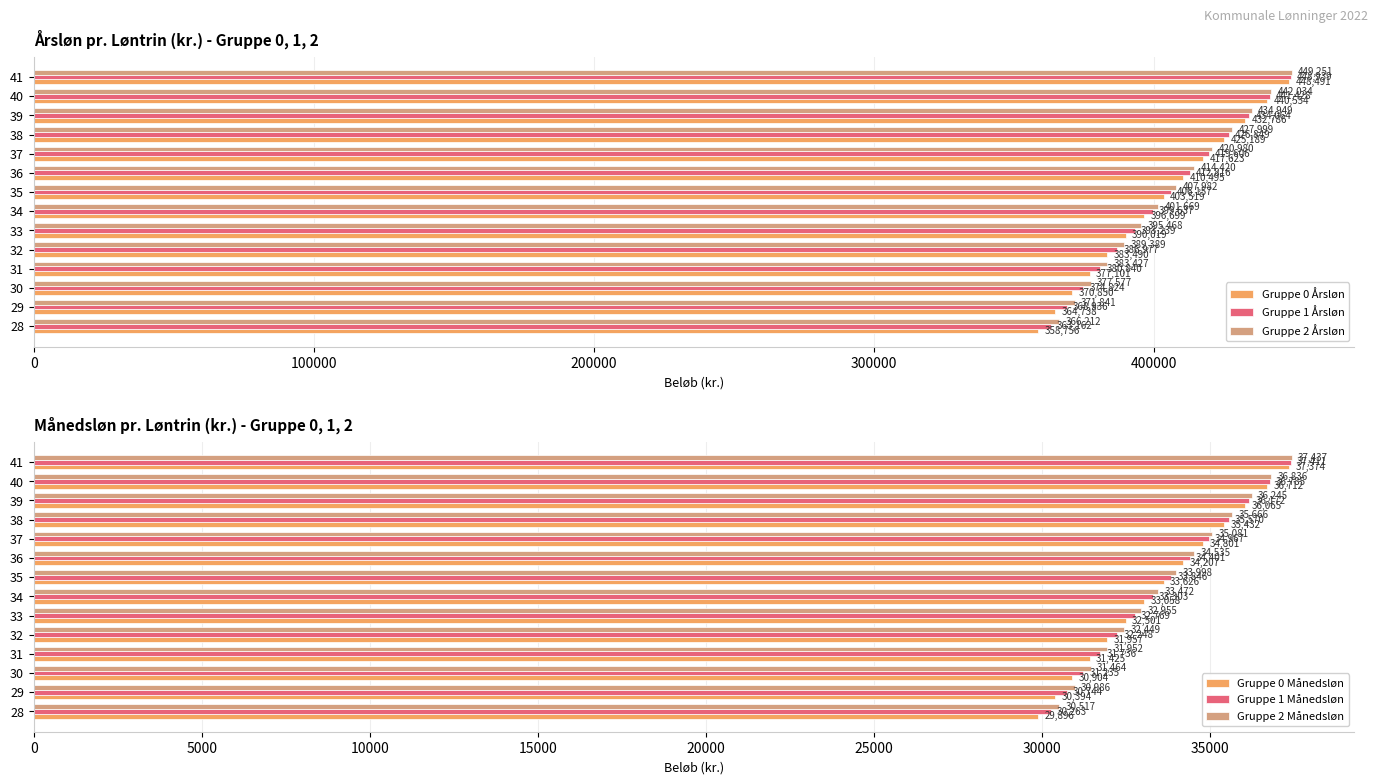

At which label does Gruppe 1 Årsløn reach its peak?

41